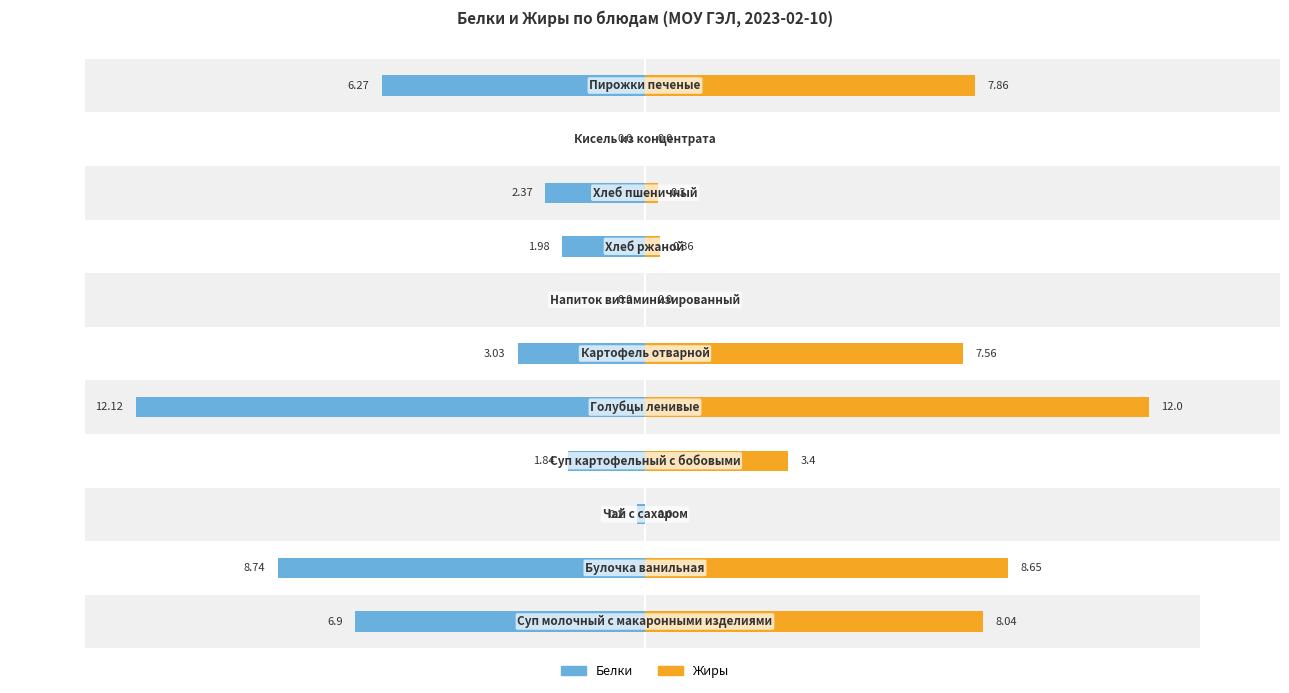

Between 0 and 10, which is larger?

10